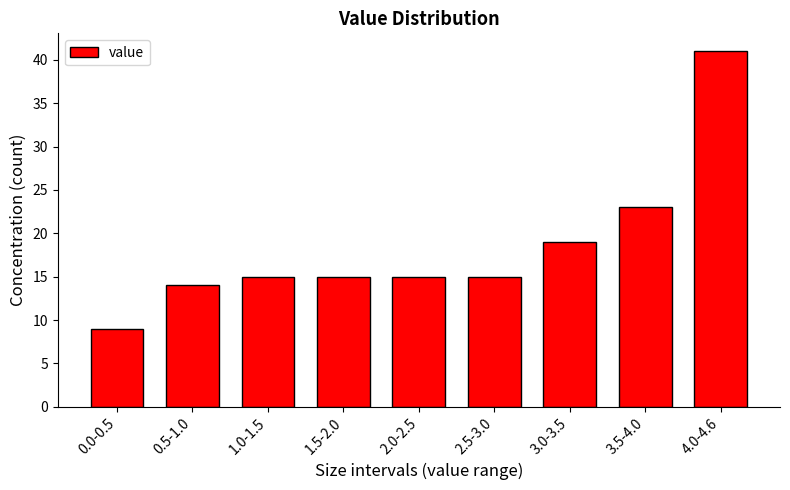

Reading right to left, what are all the values shown in this chart?

41	23	19	15	15	15	15	14	9